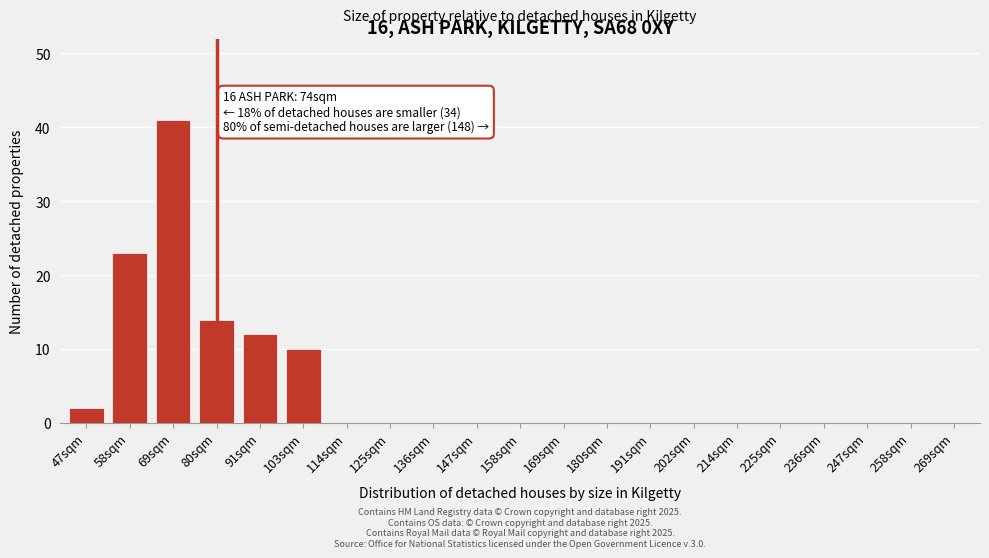

Reading left to right, what are all the values shown in this chart?

47sqm=2	58sqm=23	69sqm=41	80sqm=14	91sqm=12	103sqm=10	114sqm=0	125sqm=0	136sqm=0	147sqm=0	158sqm=0	169sqm=0	180sqm=0	191sqm=0	202sqm=0	214sqm=0	225sqm=0	236sqm=0	247sqm=0	258sqm=0	269sqm=0